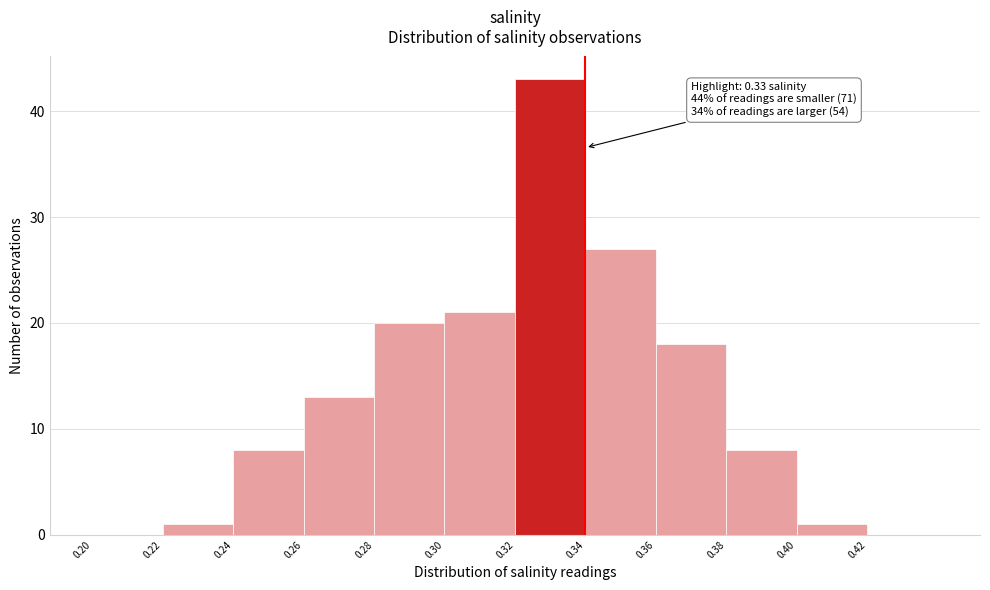

Over which range of the x-axis is the bar tallest?

0.32 to 0.34